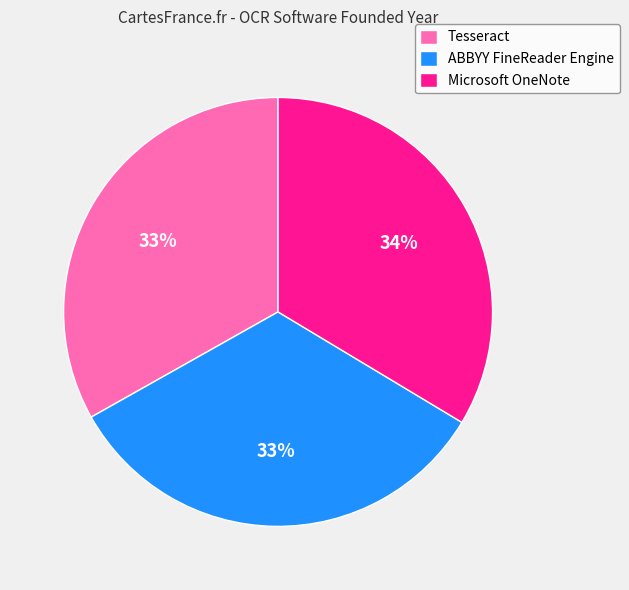

Does any single category account for the majority?

No